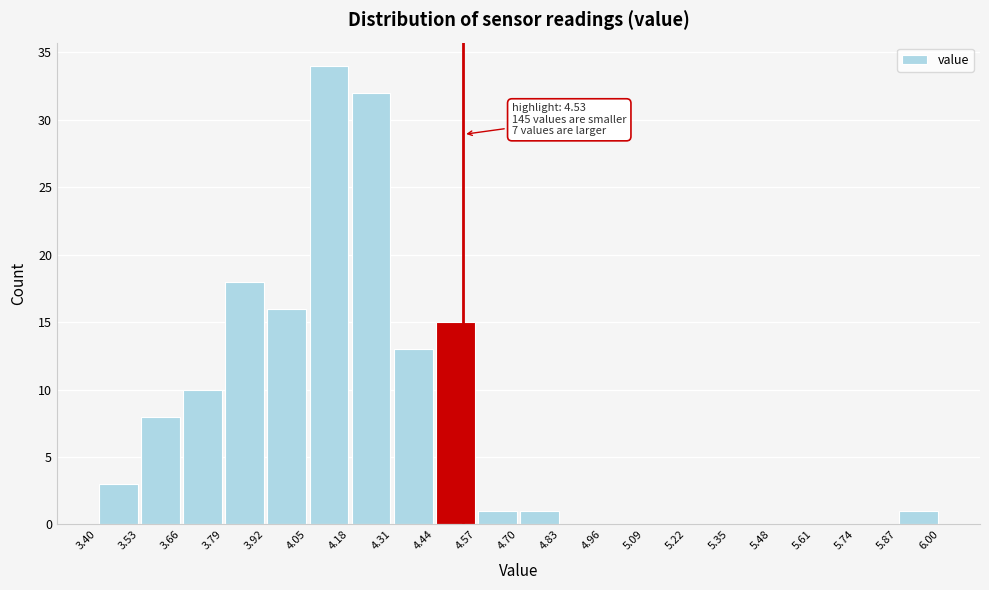

Over which range of the x-axis is the bar tallest?

4.05 to 4.18